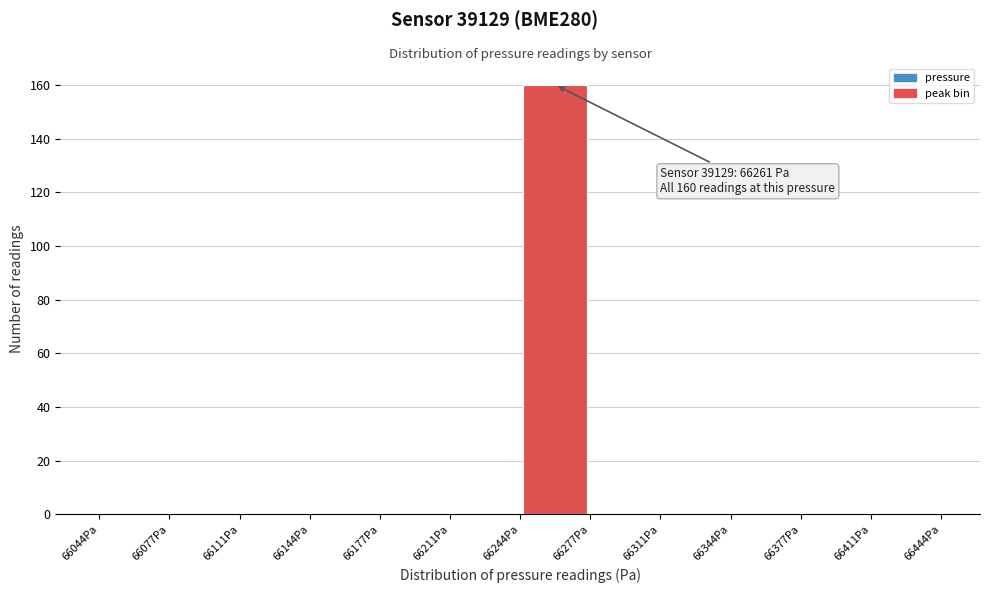

Which range on the x-axis has the tallest bar?

66245 to 66275